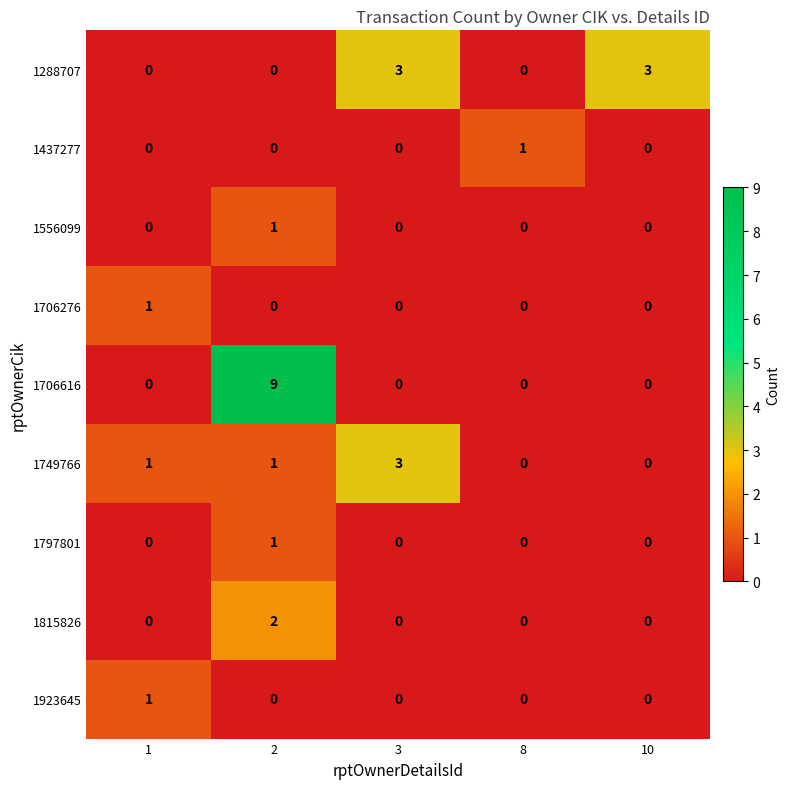

Which series has the largest range (max minus min)?

1706616